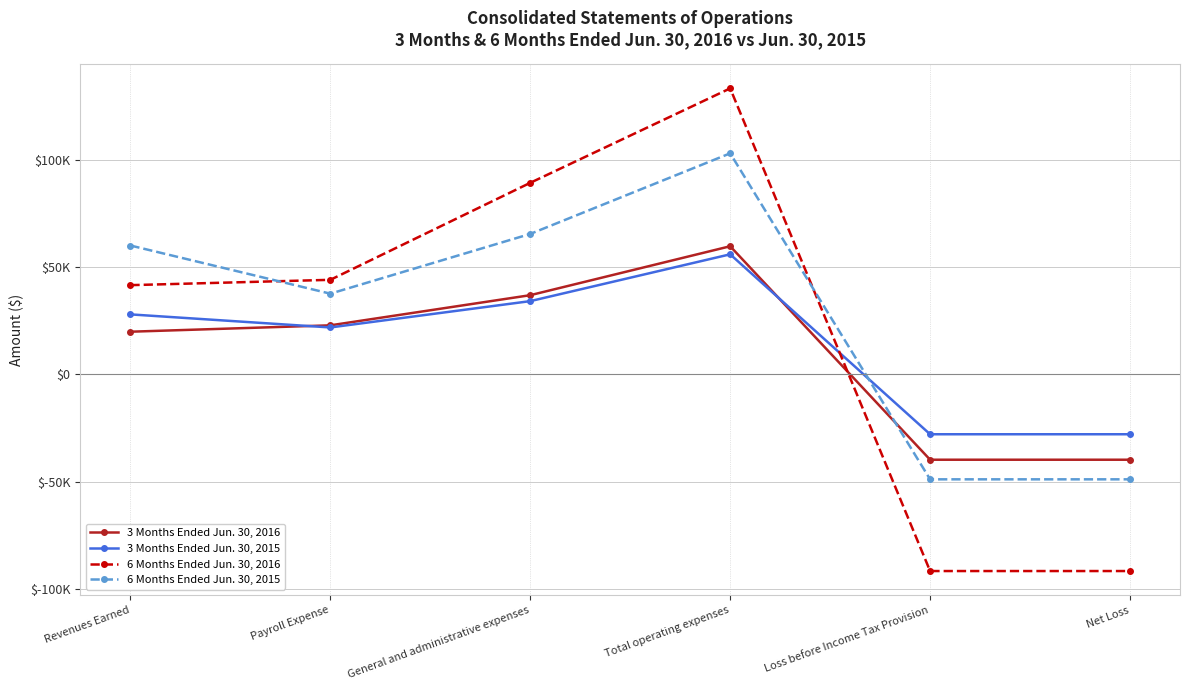

Does the chart display data point markers on the line(s)?

Yes